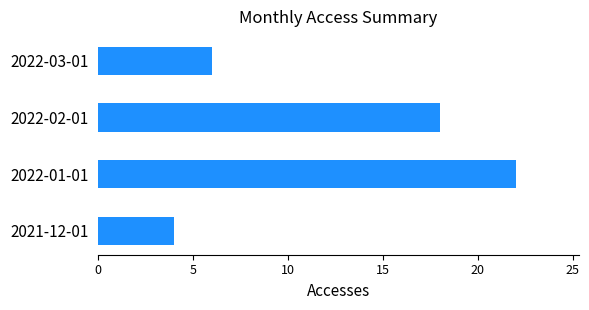

List the labels in order of value, smallest first.

2021-12-01, 2022-03-01, 2022-02-01, 2022-01-01